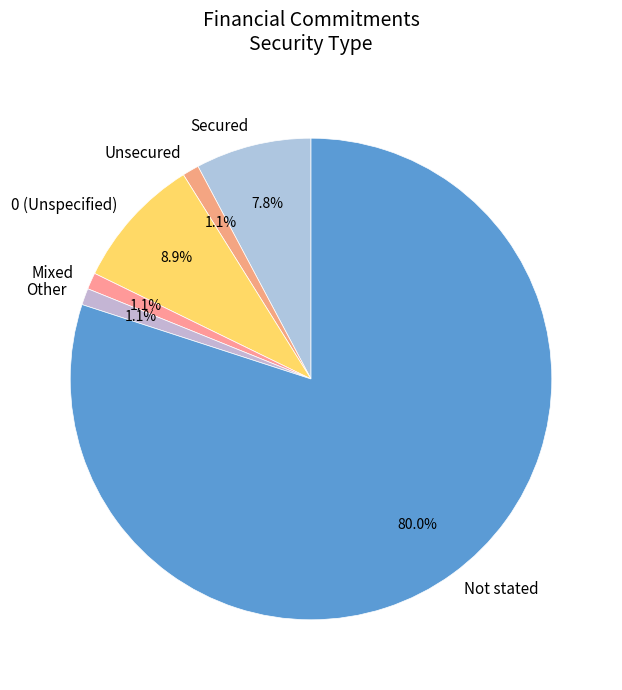

What is the ratio of the value at Other to the value at Unsecured?

1.0